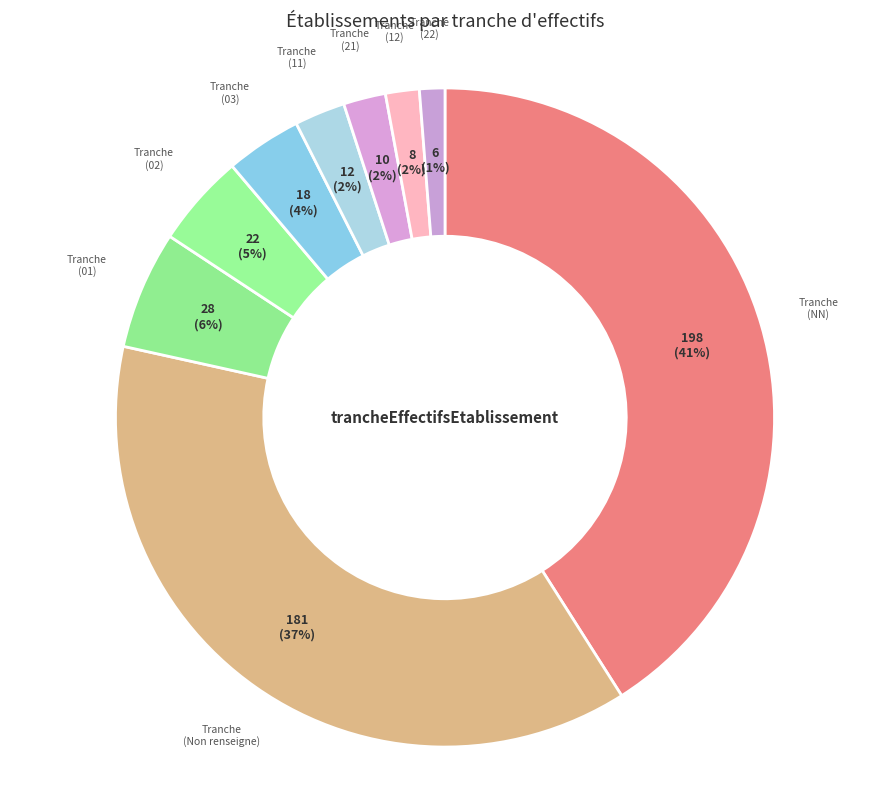

How many segments does this pie chart have?

9